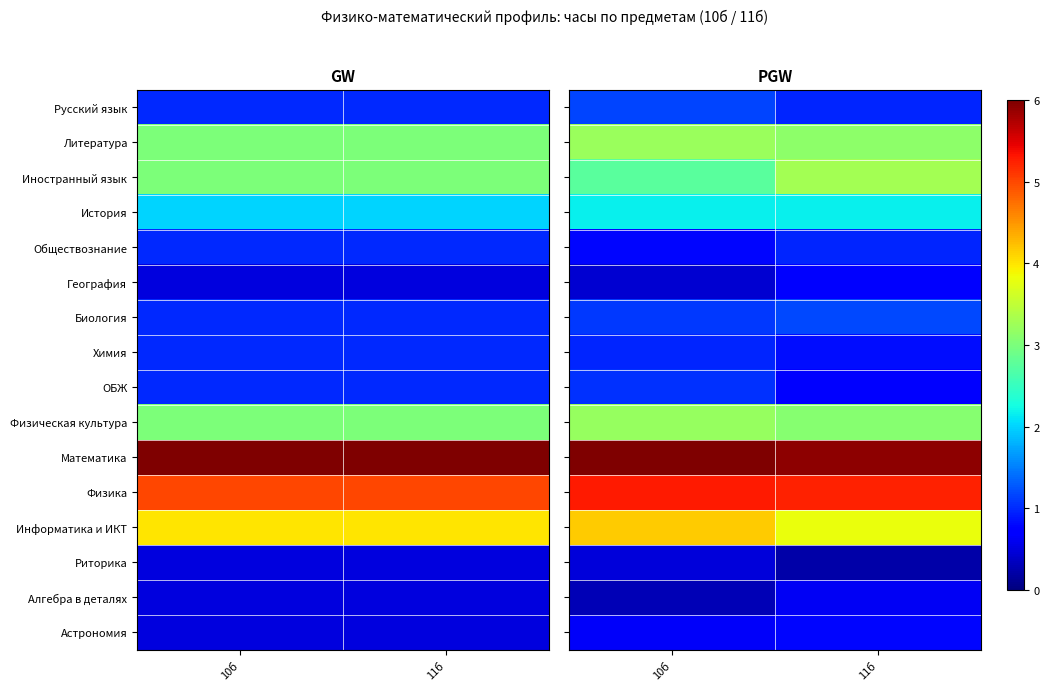

Rank the categories by Русский язык value from highest to lowest.

10б, 11б